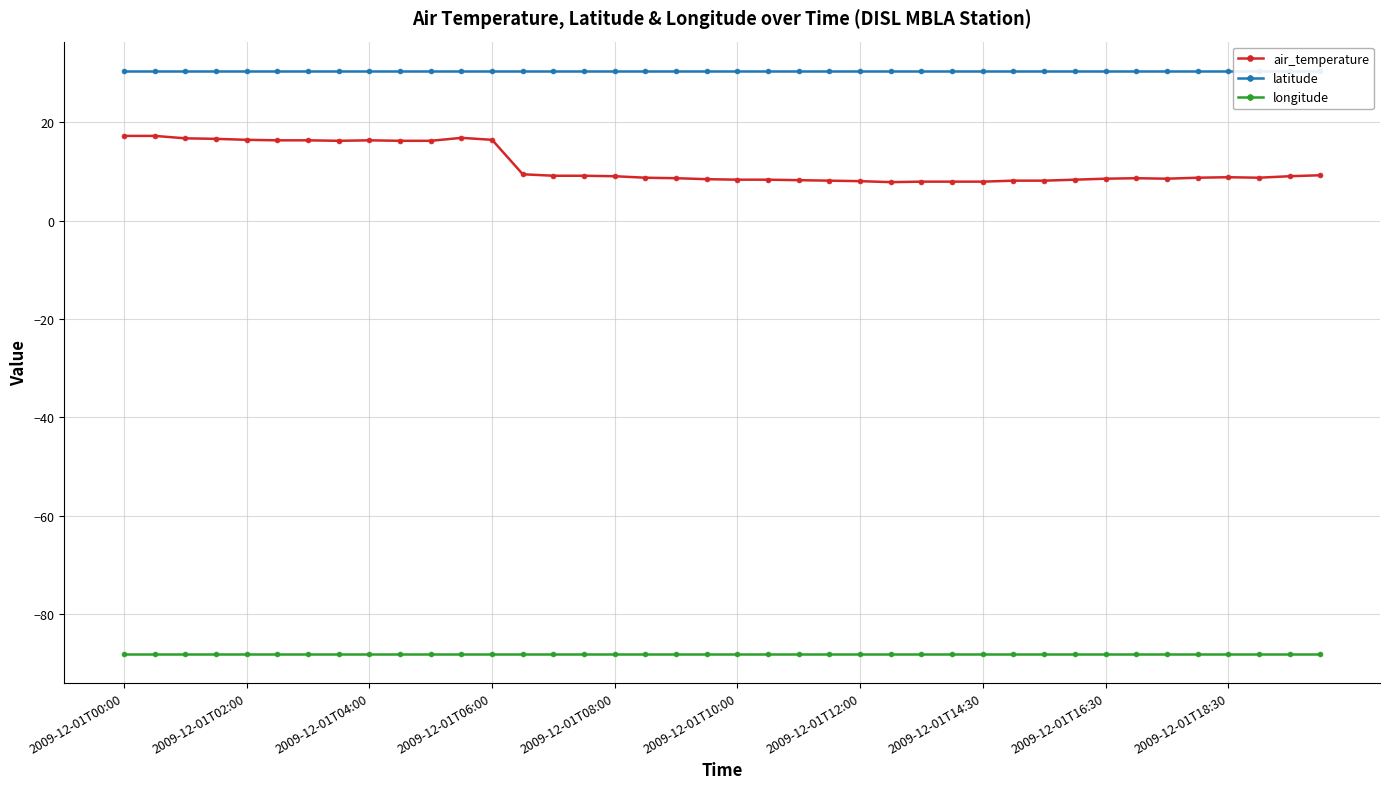

True or false: air_temperature has a value of 8.3 at 21.

True